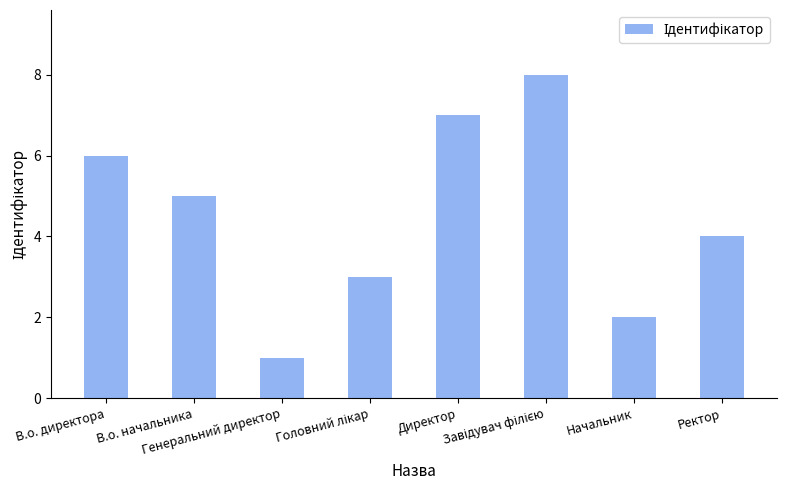

Read the value at В.о. директора.

6